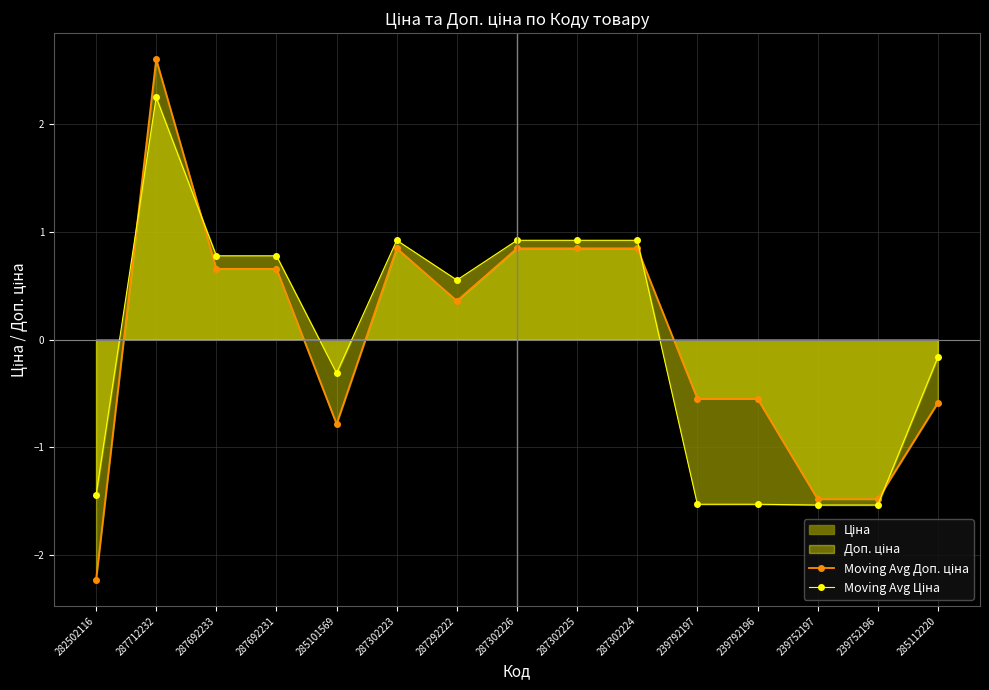

What is the lowest value of the Moving Avg Ціна series?

-1.5